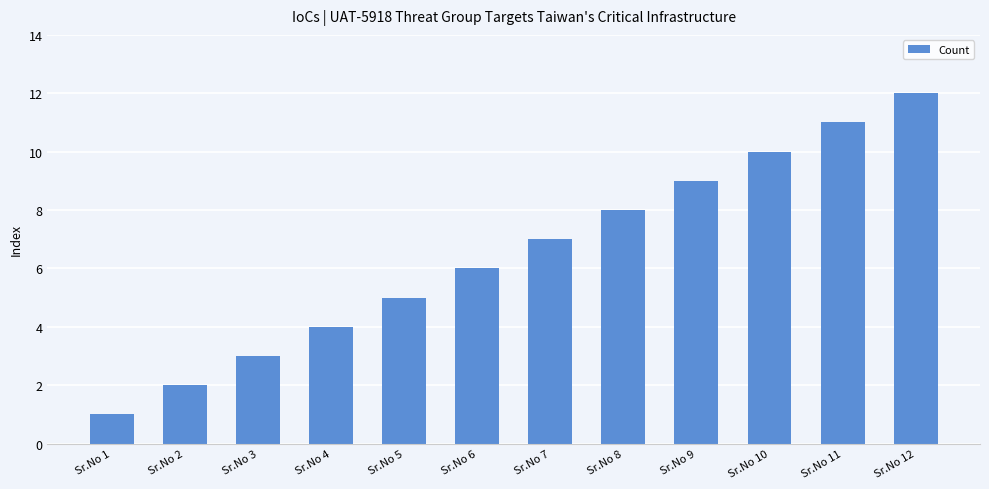

The chart shows a value of 2 at Sr.No 4. True or false?

False